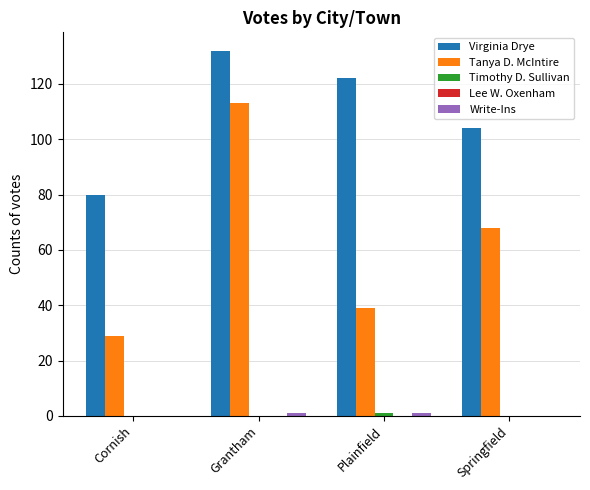

Which series has the largest total across all categories?

Virginia Drye